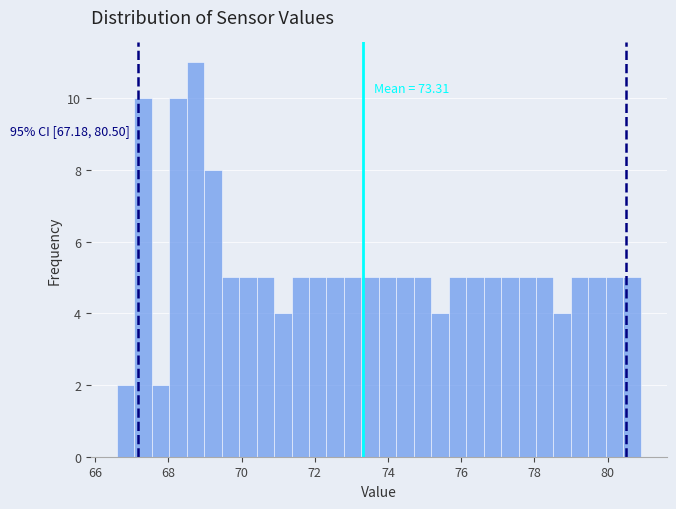

Around what value on the x-axis is the tallest bar? Give the approximate position of its centre, as read against the axis.

68.8